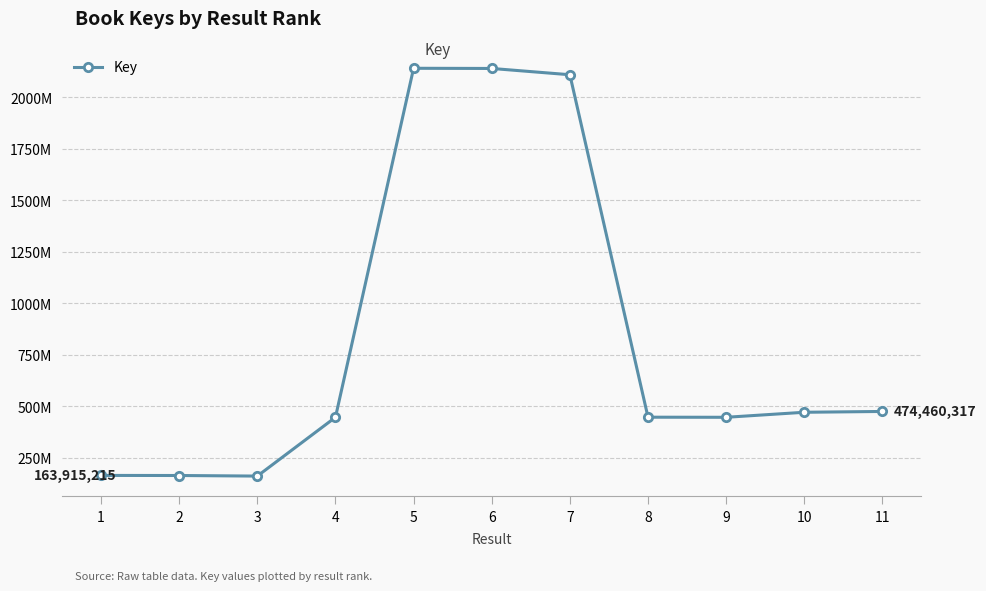

Does the chart have visible grid lines?

Yes